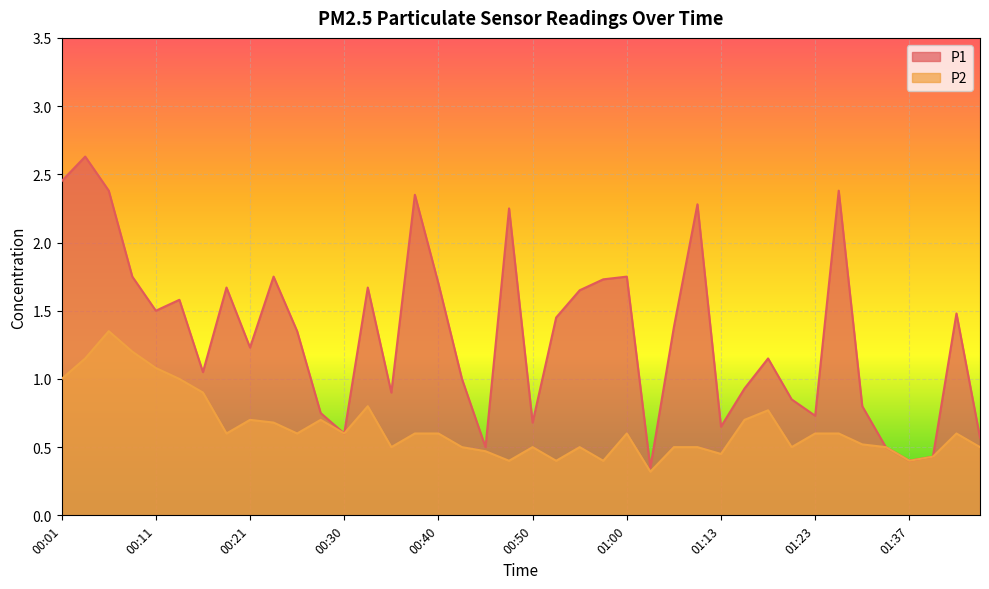

How many lines are shown in the chart?

2